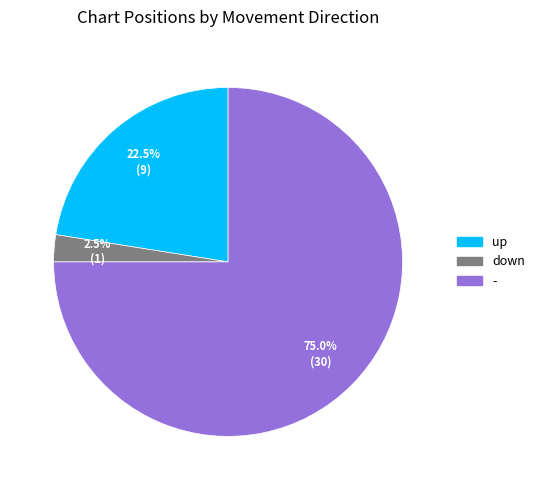

What percentage do up and down together represent?

25.0%